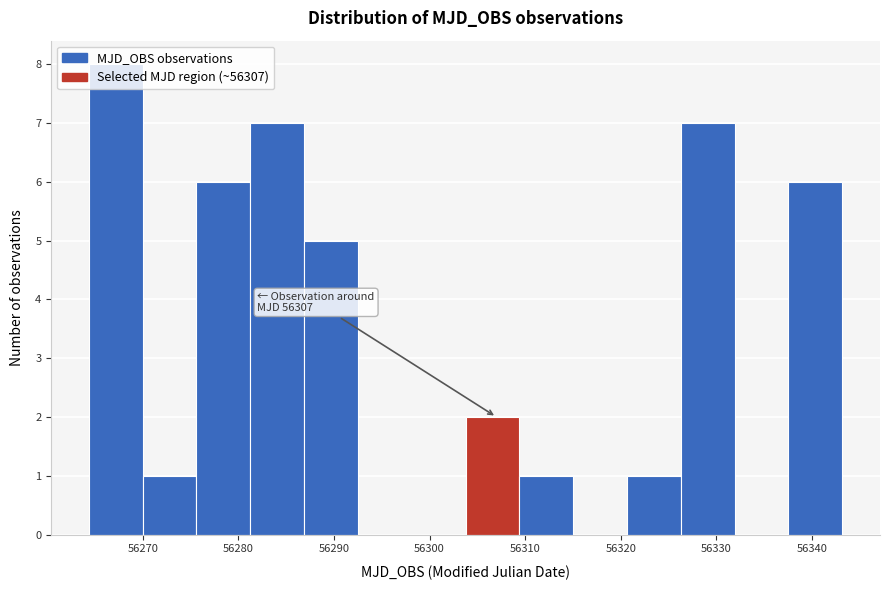

Over which range of the x-axis is the bar tallest?

56264 to 56270